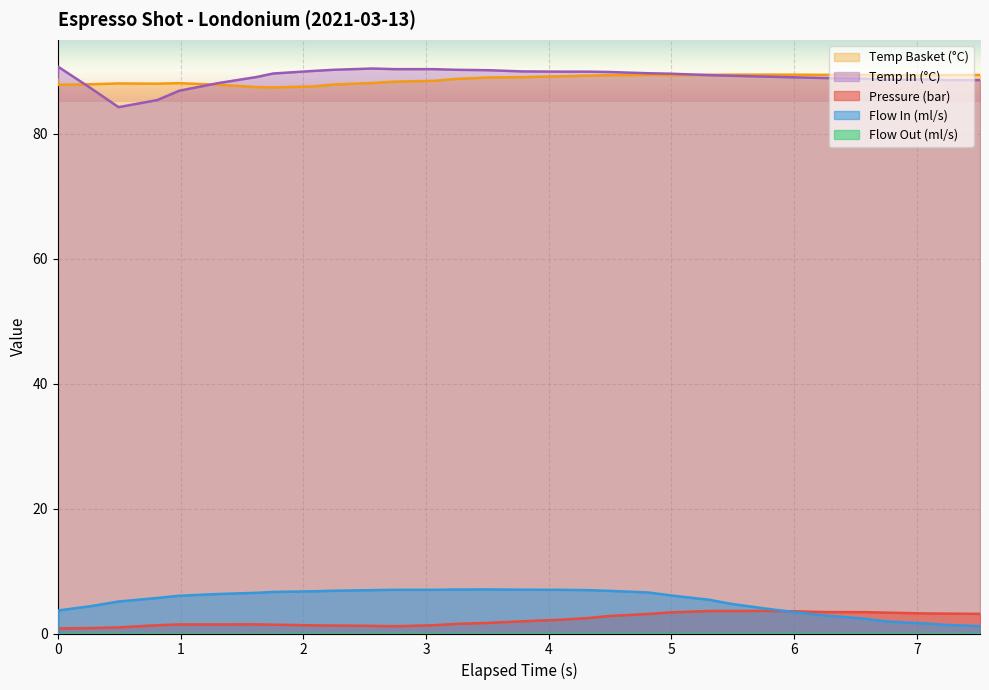

Reading left to right, what are all the values shown in this chart?

pressure: 0.0=0.0	0.002=0.8	0.27=0.9	0.495=1.0	0.81=1.3	0.99=1.4	1.305=1.4	1.62=1.5	1.754=1.4	2.07=1.3	2.25=1.3	2.565=1.2	2.745=1.2	3.062=1.3	3.24=1.5	3.51=1.7	3.78=1.9	4.095=2.2	4.32=2.5	4.5=2.8	4.815=3.1	4.995=3.4	5.31=3.6	5.49=3.6	5.76=3.6	6.029=3.5	6.255=3.4	6.569=3.4	6.751=3.3	7.064=3.2	7.244=3.2	7.514=3.1
flow_in: 0.0=0.0	0.002=3.7	0.27=4.4	0.495=5.1	0.81=5.7	0.99=6.0	1.305=6.3	1.62=6.5	1.754=6.7	2.07=6.8	2.25=6.8	2.565=6.9	2.745=7.0	3.062=7.0	3.24=7.0	3.51=7.0	3.78=7.0	4.095=7.0	4.32=6.9	4.5=6.8	4.815=6.6	4.995=6.1	5.31=5.4	5.49=4.7	5.76=4.0	6.029=3.4	6.255=2.9	6.569=2.4	6.751=1.9	7.064=1.6	7.244=1.4	7.514=1.2
water_temperature_basket: 0.0=89.0	0.002=87.8	0.27=87.9	0.495=88.0	0.81=88.0	0.99=88.1	1.305=87.8	1.62=87.4	1.754=87.4	2.07=87.5	2.25=87.8	2.565=88.1	2.745=88.3	3.062=88.4	3.24=88.7	3.51=89.0	3.78=89.0	4.095=89.2	4.32=89.3	4.5=89.3	4.815=89.4	4.995=89.3	5.31=89.4	5.49=89.4	5.76=89.4	6.029=89.4	6.255=89.4	6.569=89.4	6.751=89.3	7.064=89.3	7.244=89.3	7.514=89.4
water_temperature_in: 0.0=89.0	0.002=90.7	0.27=87.2	0.495=84.2	0.81=85.4	0.99=86.9	1.305=88.1	1.62=89.0	1.754=89.6	2.07=90.0	2.25=90.2	2.565=90.4	2.745=90.3	3.062=90.3	3.24=90.2	3.51=90.1	3.78=90.0	4.095=89.9	4.32=89.9	4.5=89.8	4.815=89.7	4.995=89.6	5.31=89.3	5.49=89.2	5.76=89.1	6.029=89.0	6.255=88.9	6.569=88.8	6.751=88.6	7.064=88.7	7.244=88.6	7.514=88.6